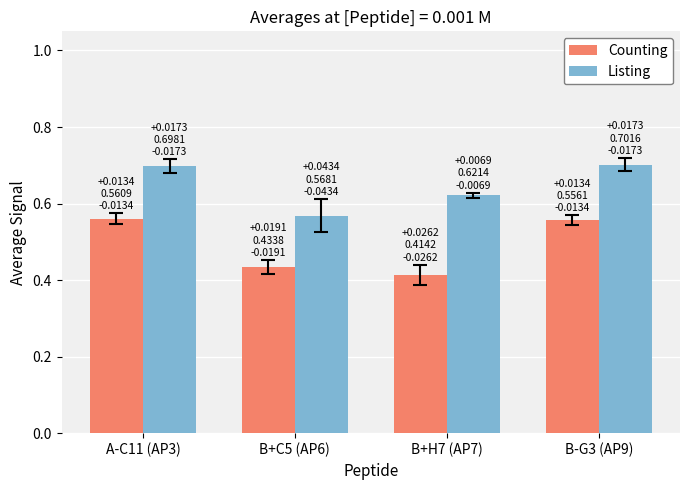

Rank the series by their average value, from highest to lowest.

Listing, Counting